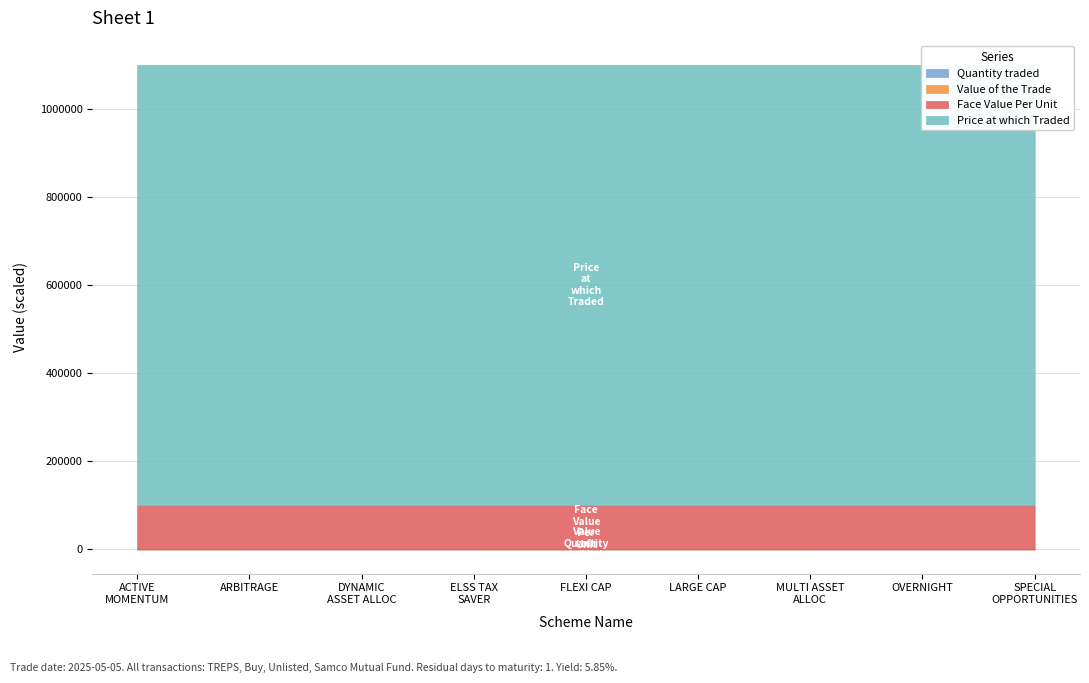

What is the smallest value displayed?

100.0